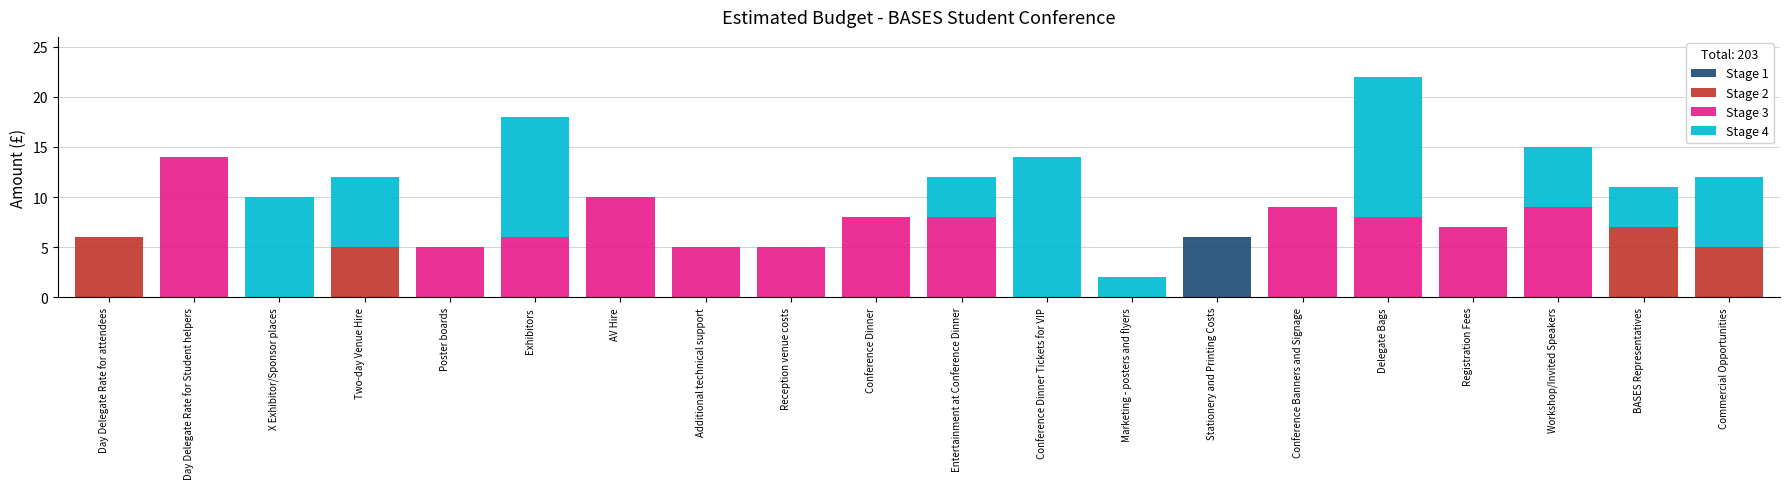

The value of Stage 1 at X Exhibitor/Sponsor places is 2. True or false?

False